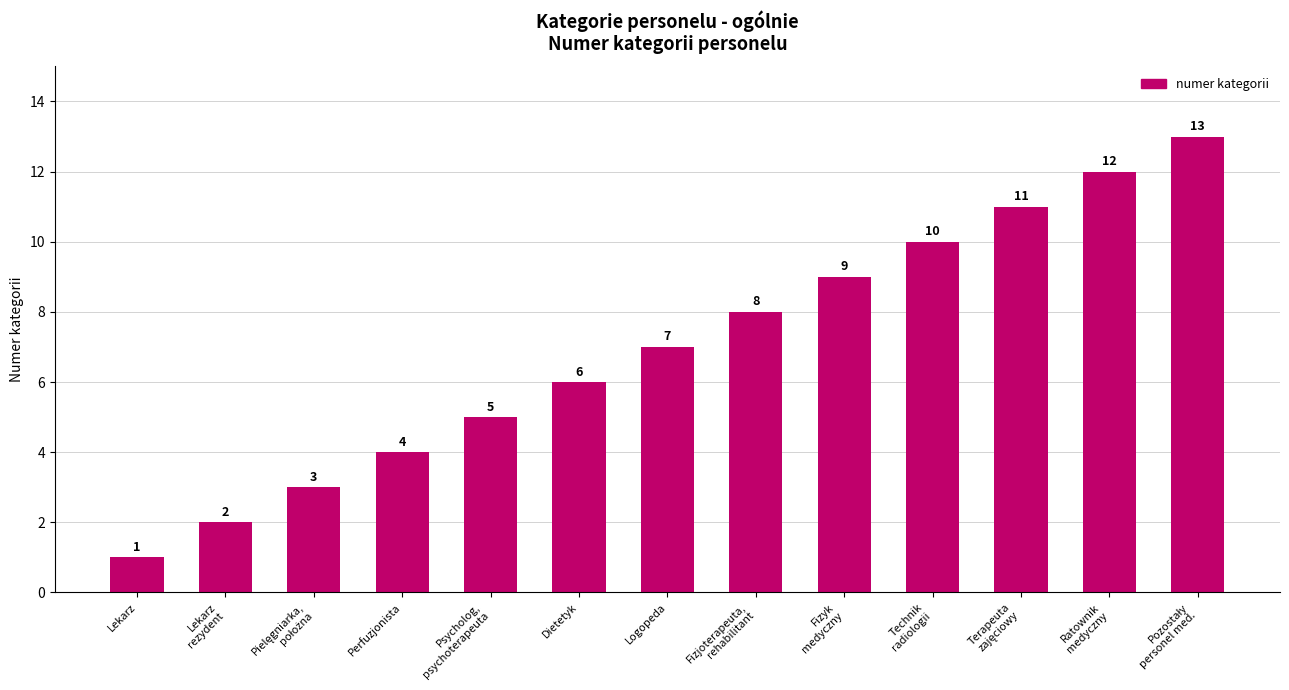

Which category has the lowest value across all series?

Lekarz